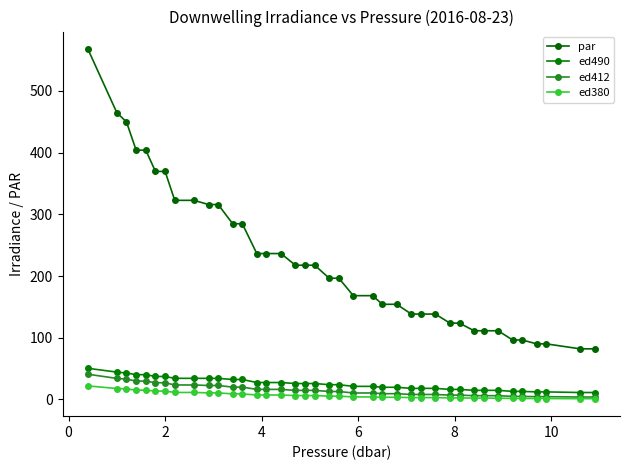

Which series has the widest spread of values?

par